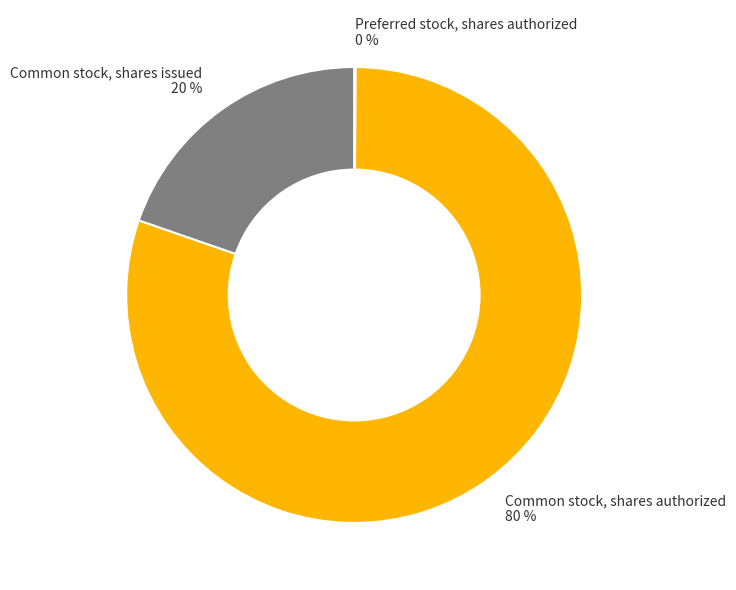

Is it true that Common stock, shares authorized is 95% of the pie?

False